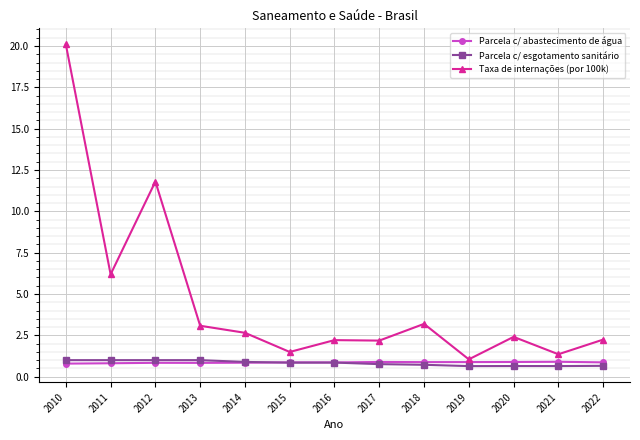

True or false: Parcela c/ esgotamento sanitário has a value of 0.3 at 2011.

False